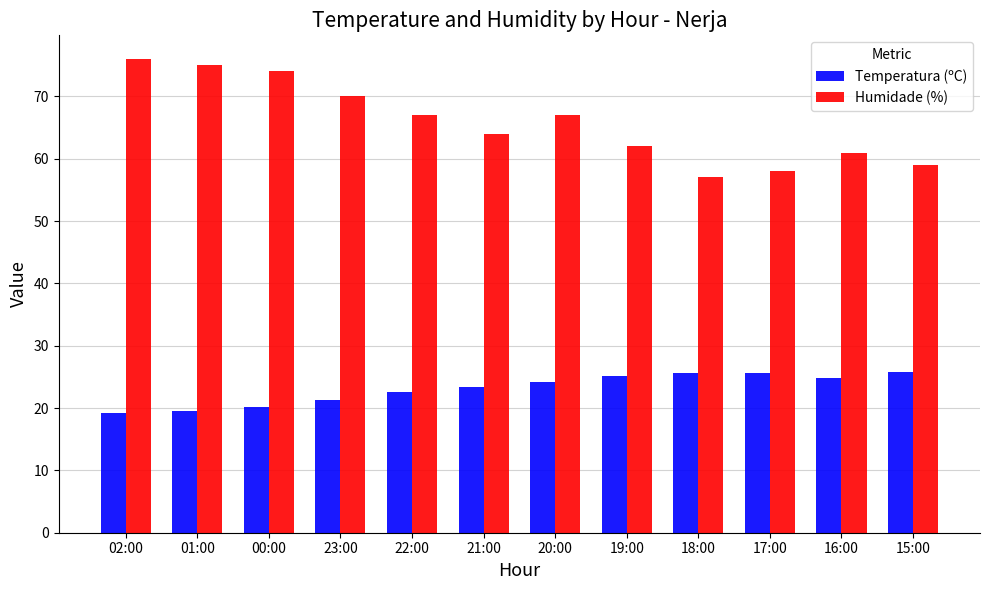

What is the lowest value of the Temperatura (ºC) series?

19.2